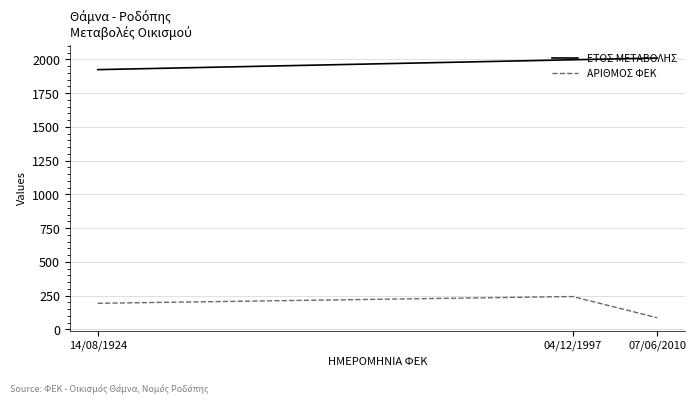

How many lines are shown in the chart?

2